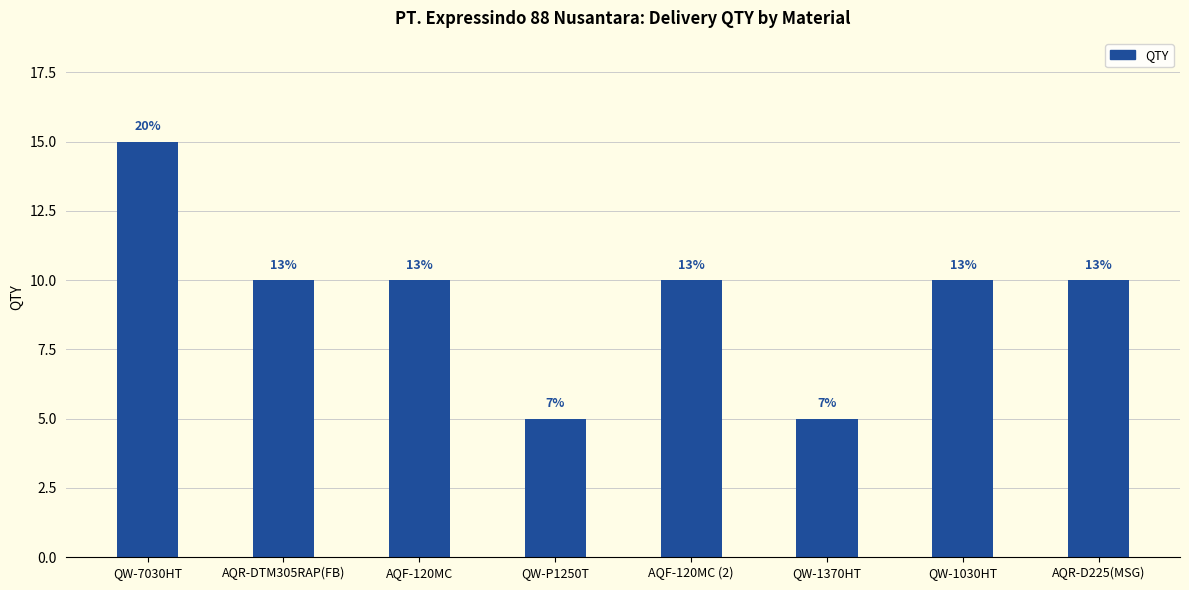

What position from the left is QW-1030HT?

7